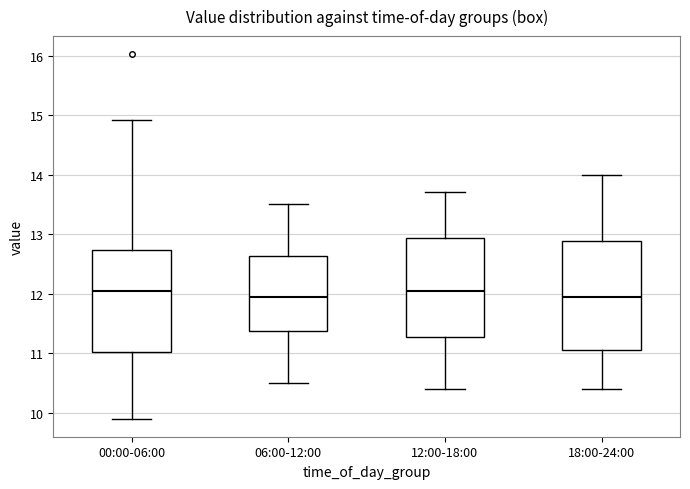

Reading left to right, read every box against the y-axis: the position of its median line, the range the box covers, and the ends of its whiskers. The values are not printed on the chart, so give them approximately, as read against the axis.

00:00-06:00: median 12.1, box 11.0 to 12.7, whiskers 9.9 to 14.9
06:00-12:00: median 12.0, box 11.4 to 12.6, whiskers 10.5 to 13.5
12:00-18:00: median 12.1, box 11.3 to 12.9, whiskers 10.4 to 13.7
18:00-24:00: median 12.0, box 11.1 to 12.9, whiskers 10.4 to 14.0